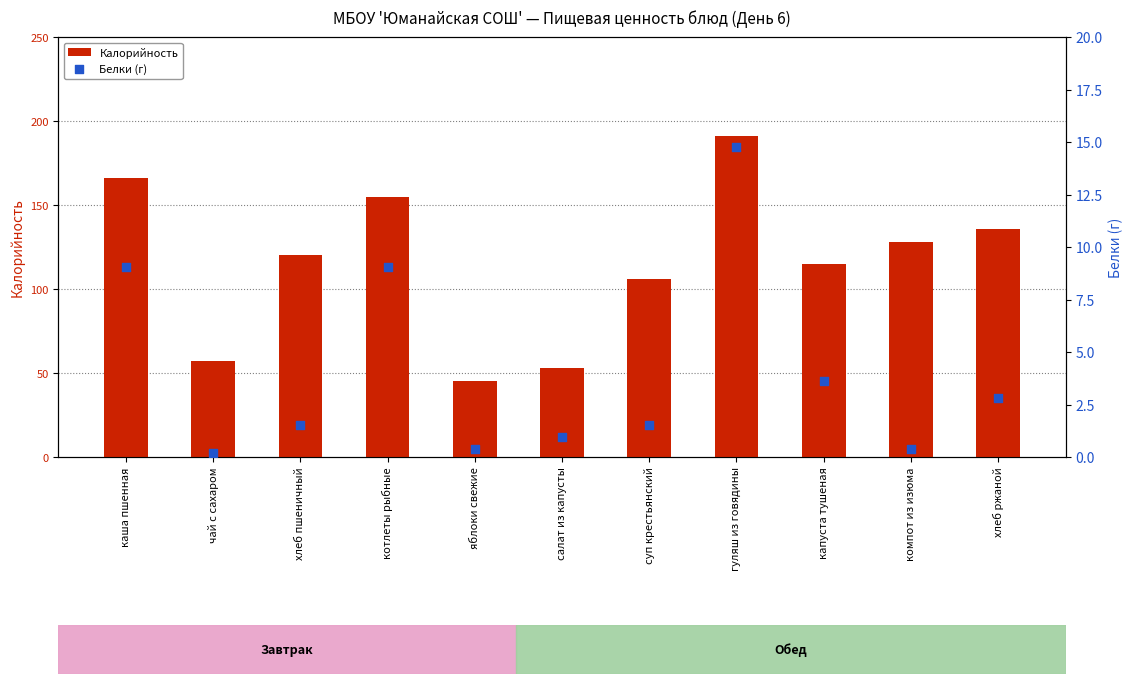

Which series reaches the minimum Y coordinate?

Белки (г)